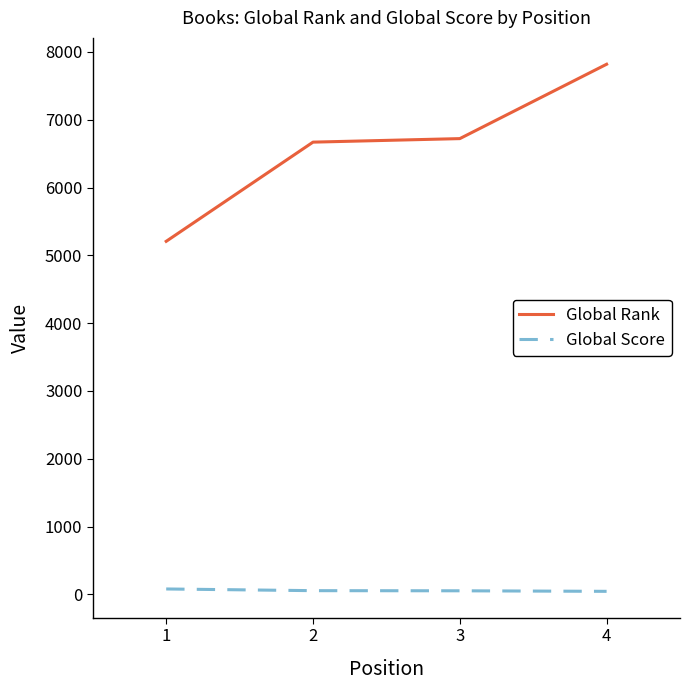

Does the chart display data point markers on the line(s)?

No